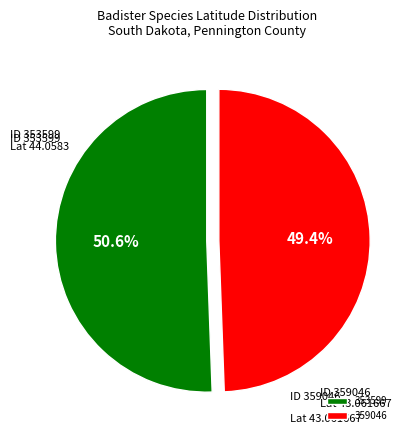

What is the largest slice in the pie chart?

353599